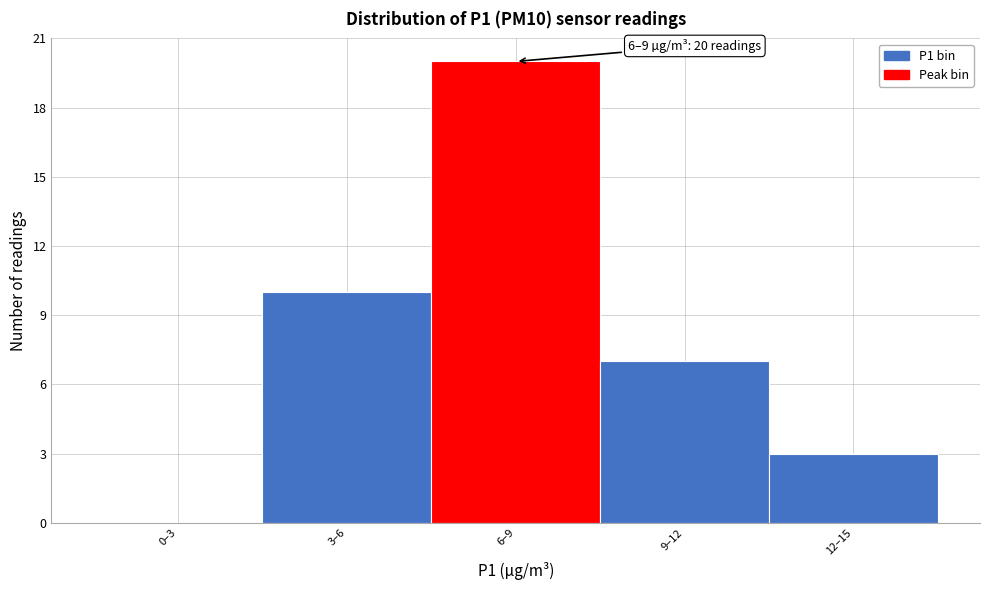

Reading left to right, extract all data points from this chart.

0–3=0	3–6=10	6–9=20	9–12=7	12–15=3